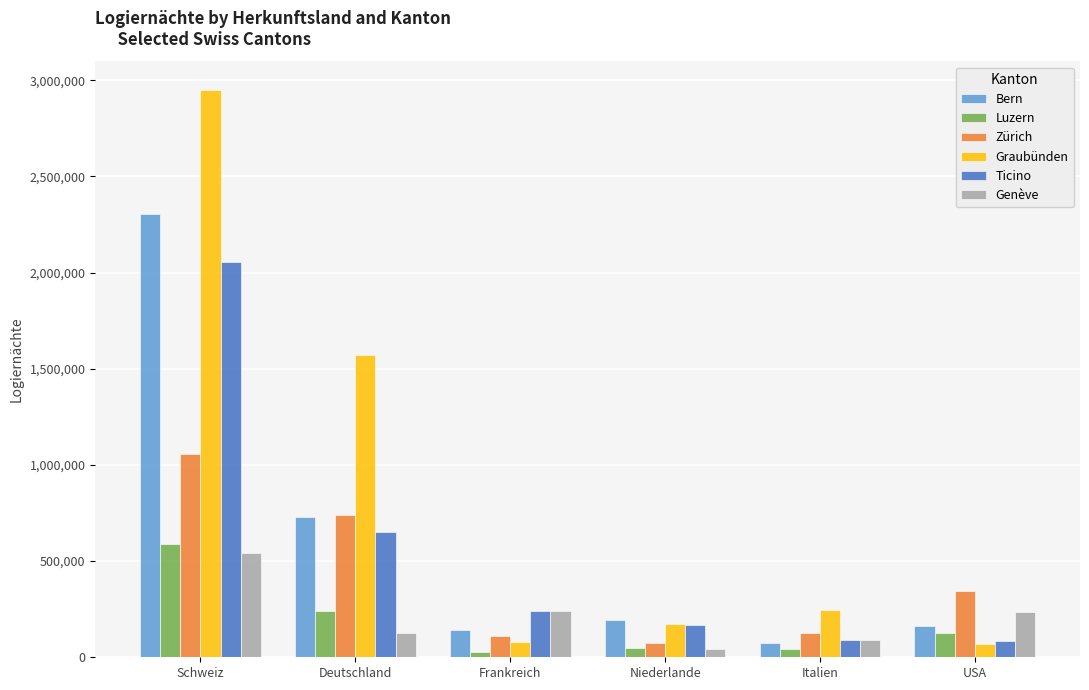

What is the total value across all series at Frankreich?

842429